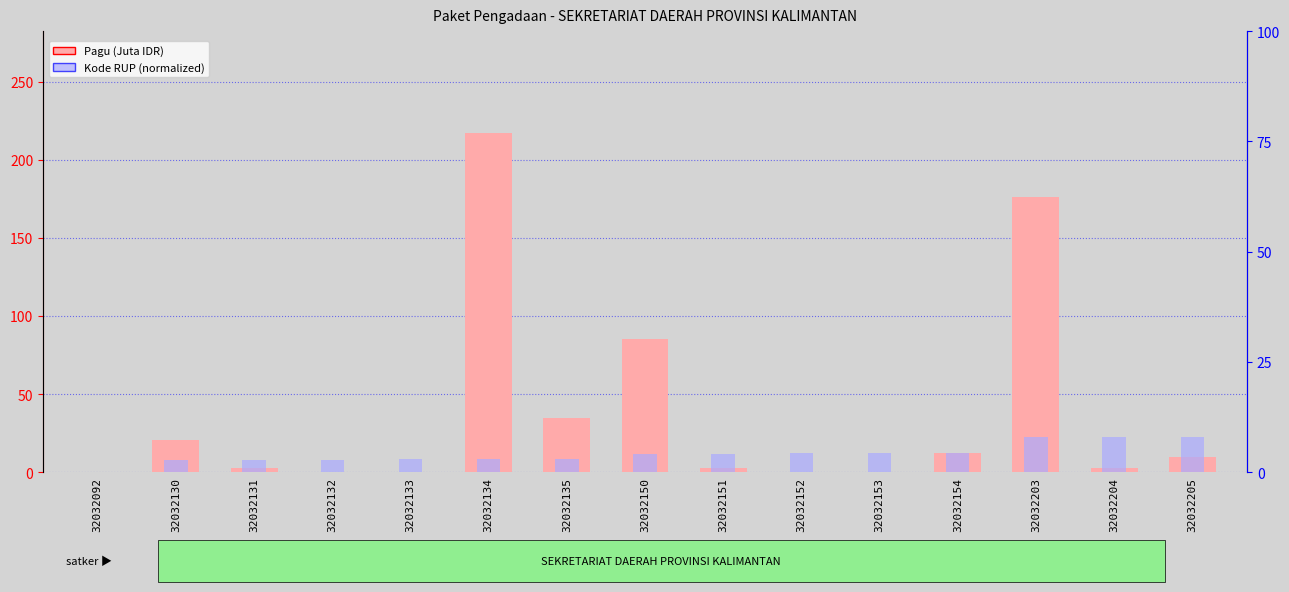

What is the total value across all series at 32032130?

23.3